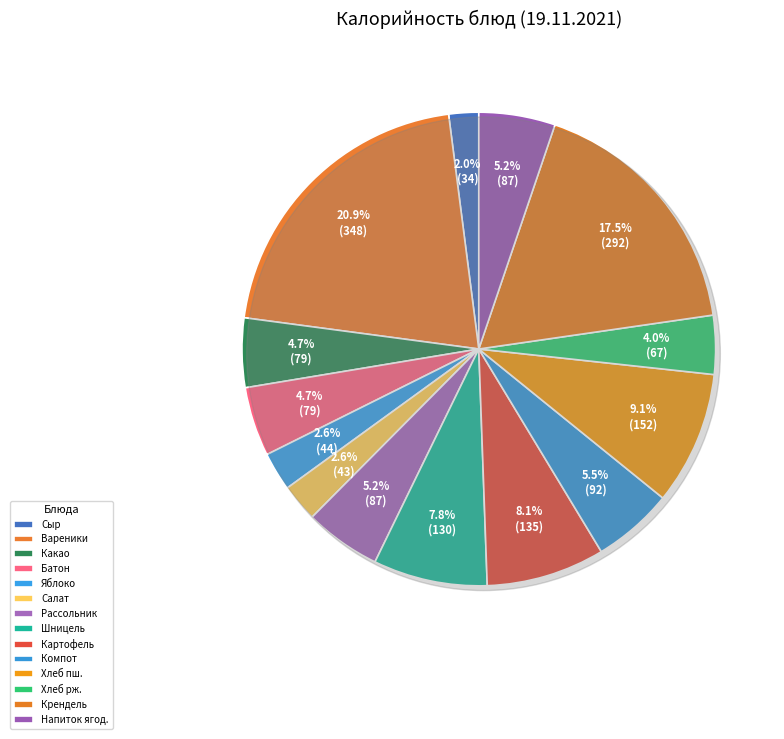

How many slices are in this pie chart?

14